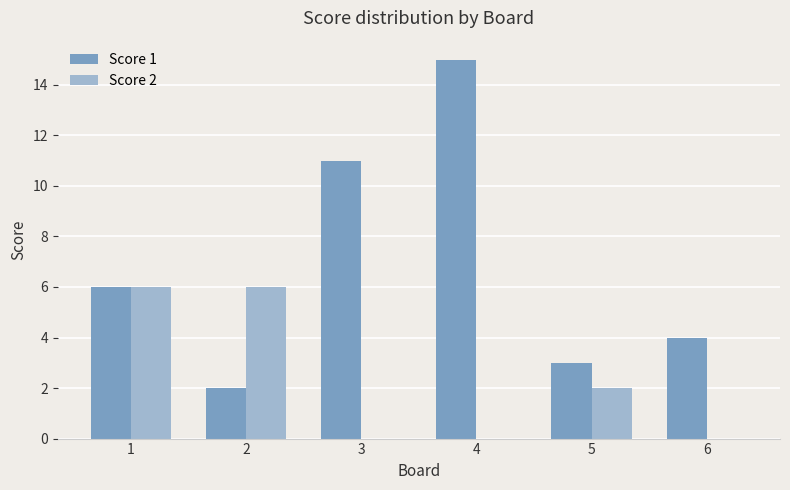

How many groups of bars are there?

6